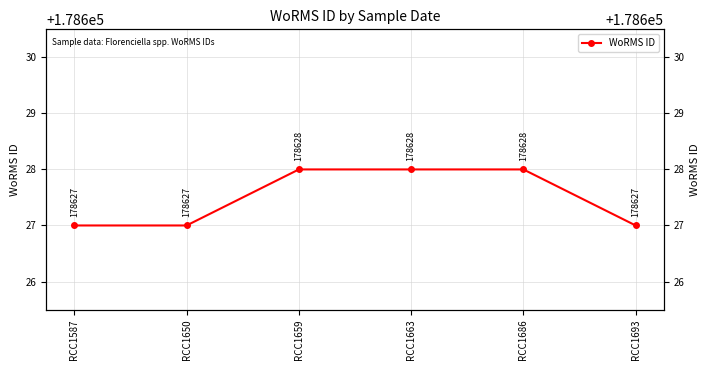

Reading left to right, extract all data points from this chart.

RCC1587=178627	RCC1650=178627	RCC1659=178628	RCC1663=178628	RCC1686=178628	RCC1693=178627